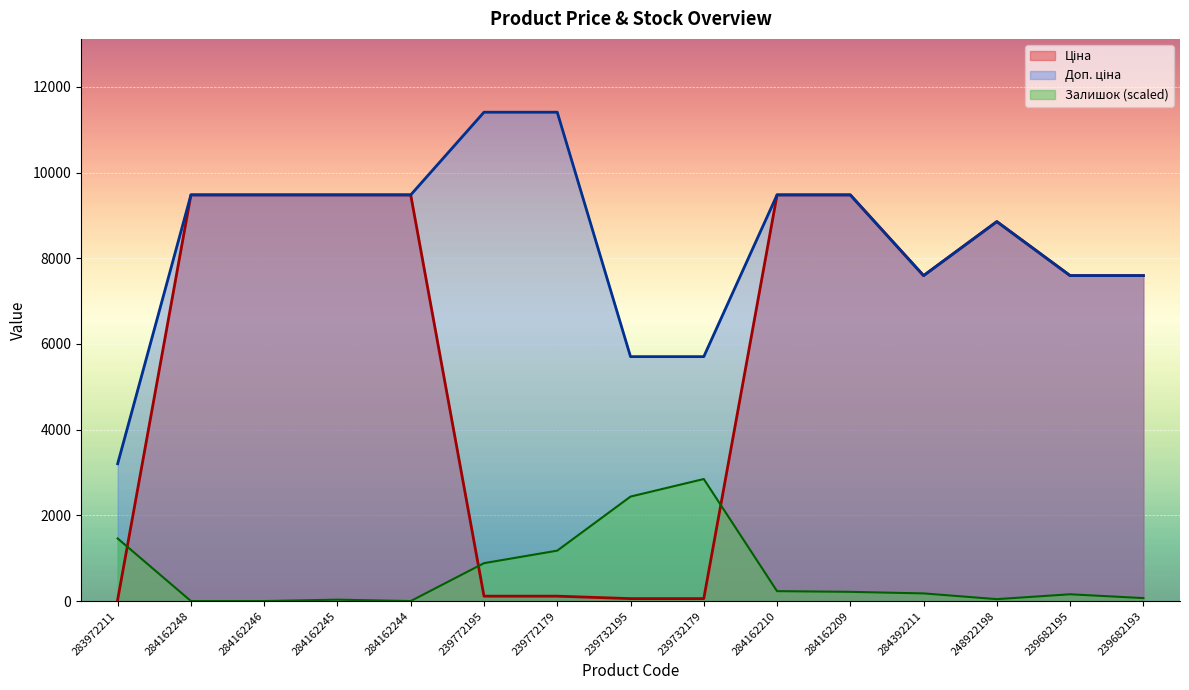

What is the difference between the Залишок values at 283972211 and 284162245?

1428.3